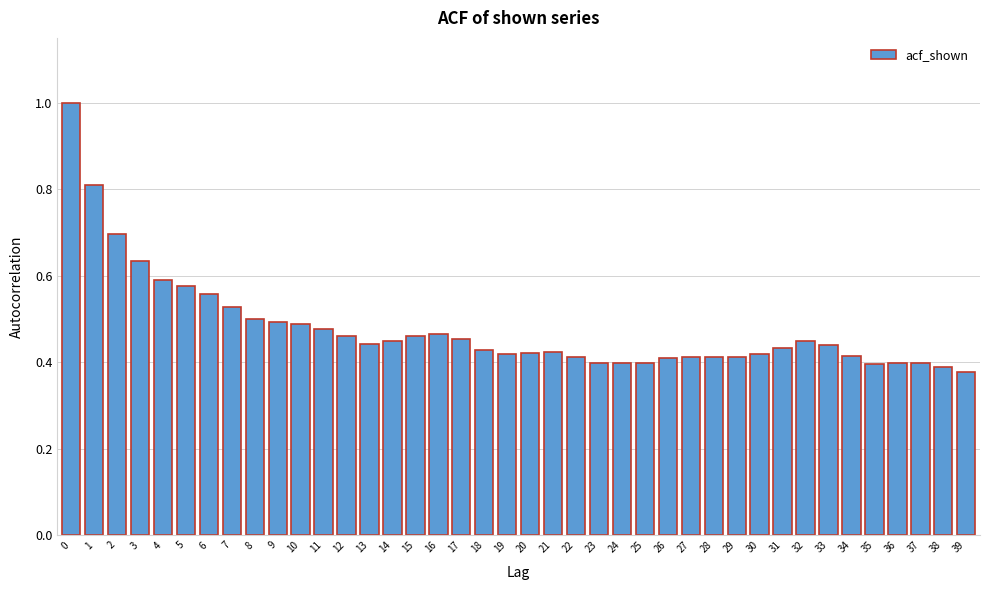

True or false: the data shows 0.6 at 27.

False